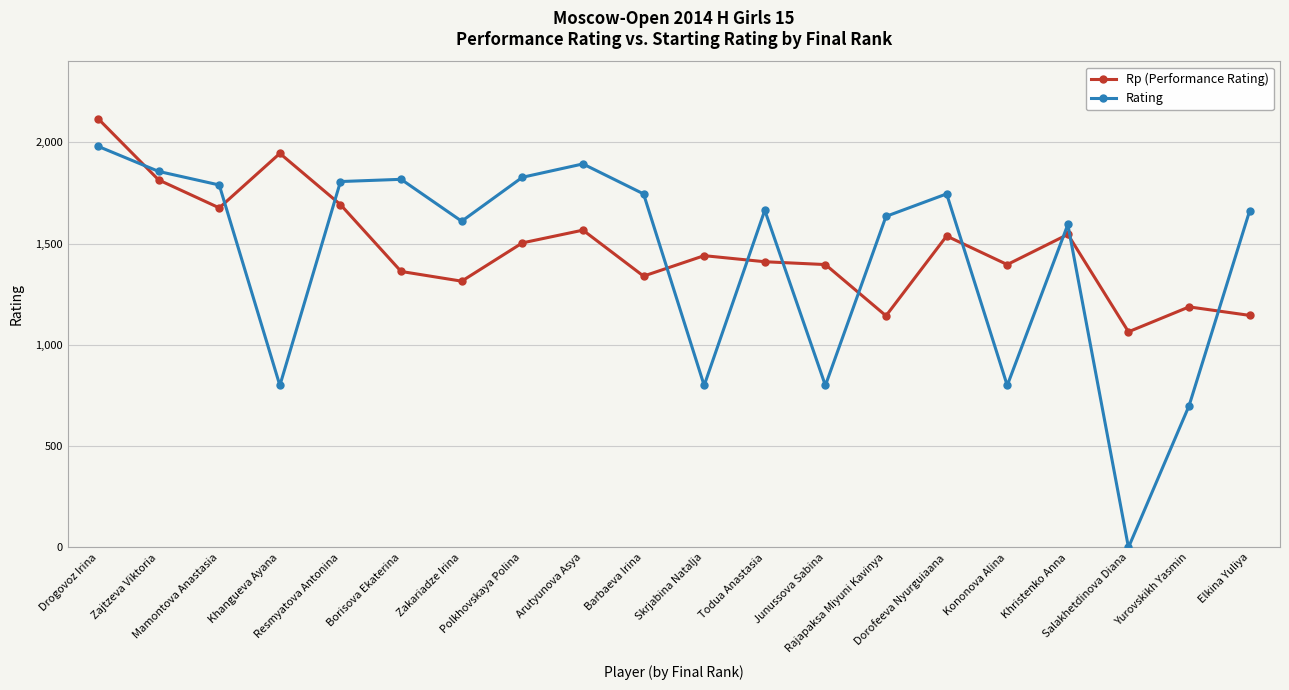

True or false: Rp (Performance Rating) has a value of 2234 at Mamontova Anastasia.

False